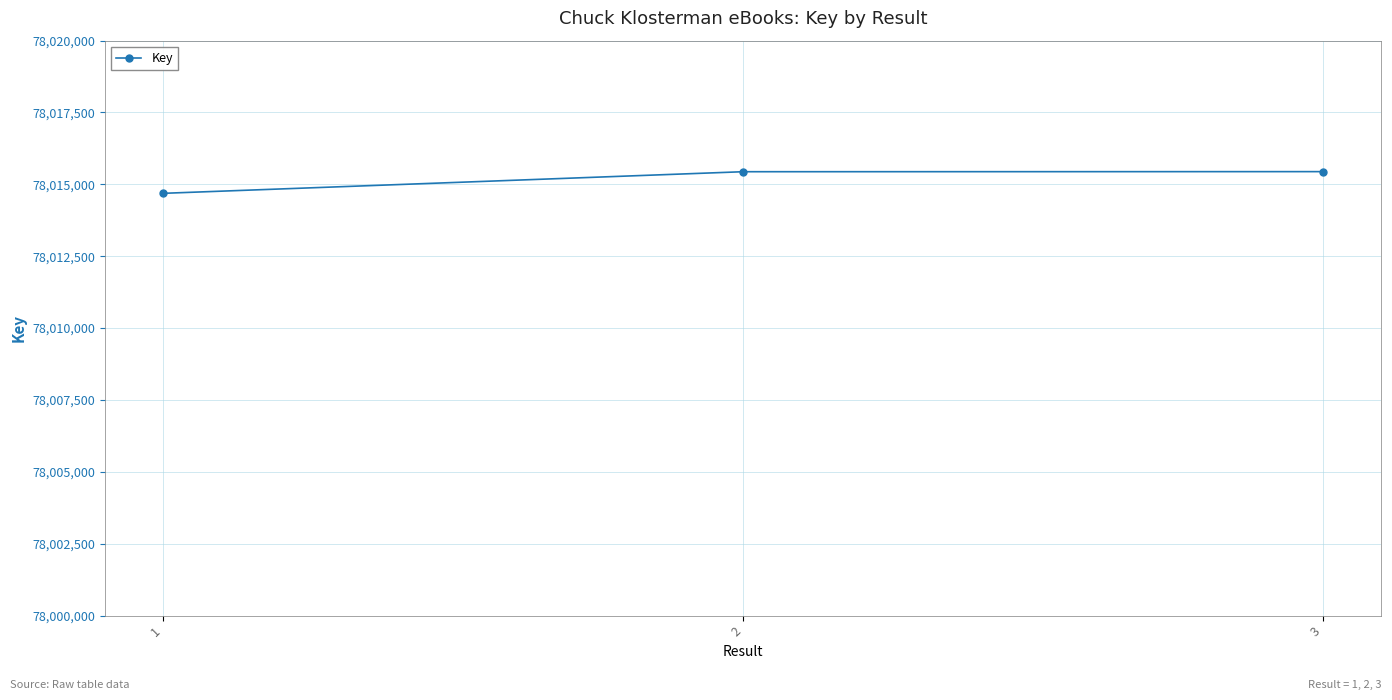

Does the chart display data point markers on the line(s)?

Yes